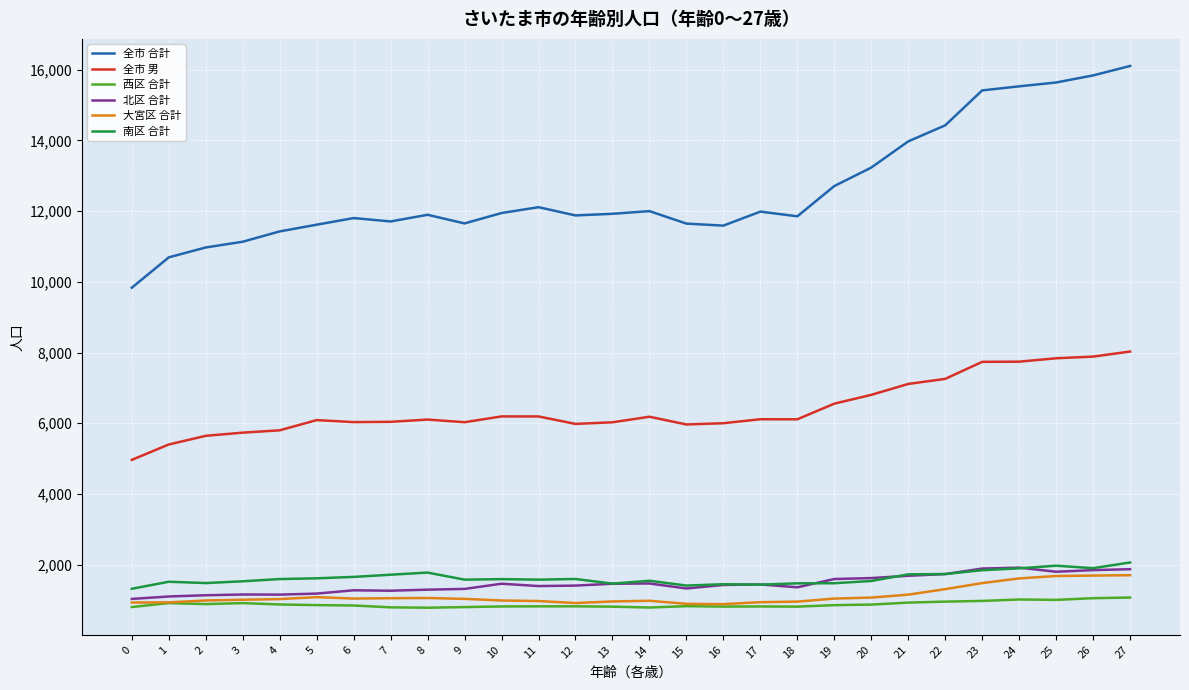

Which series has the largest range (max minus min)?

全市 合計